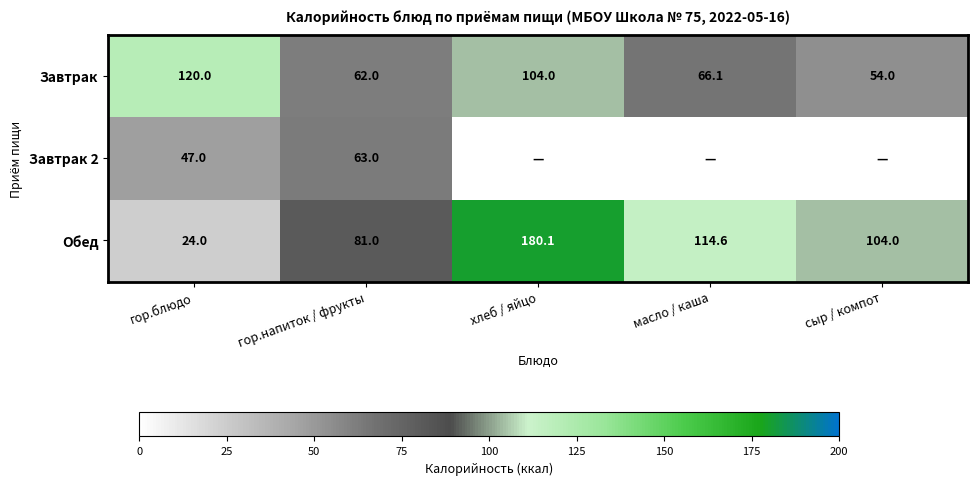

Read the Обед value at хлеб / яйцо.

180.1